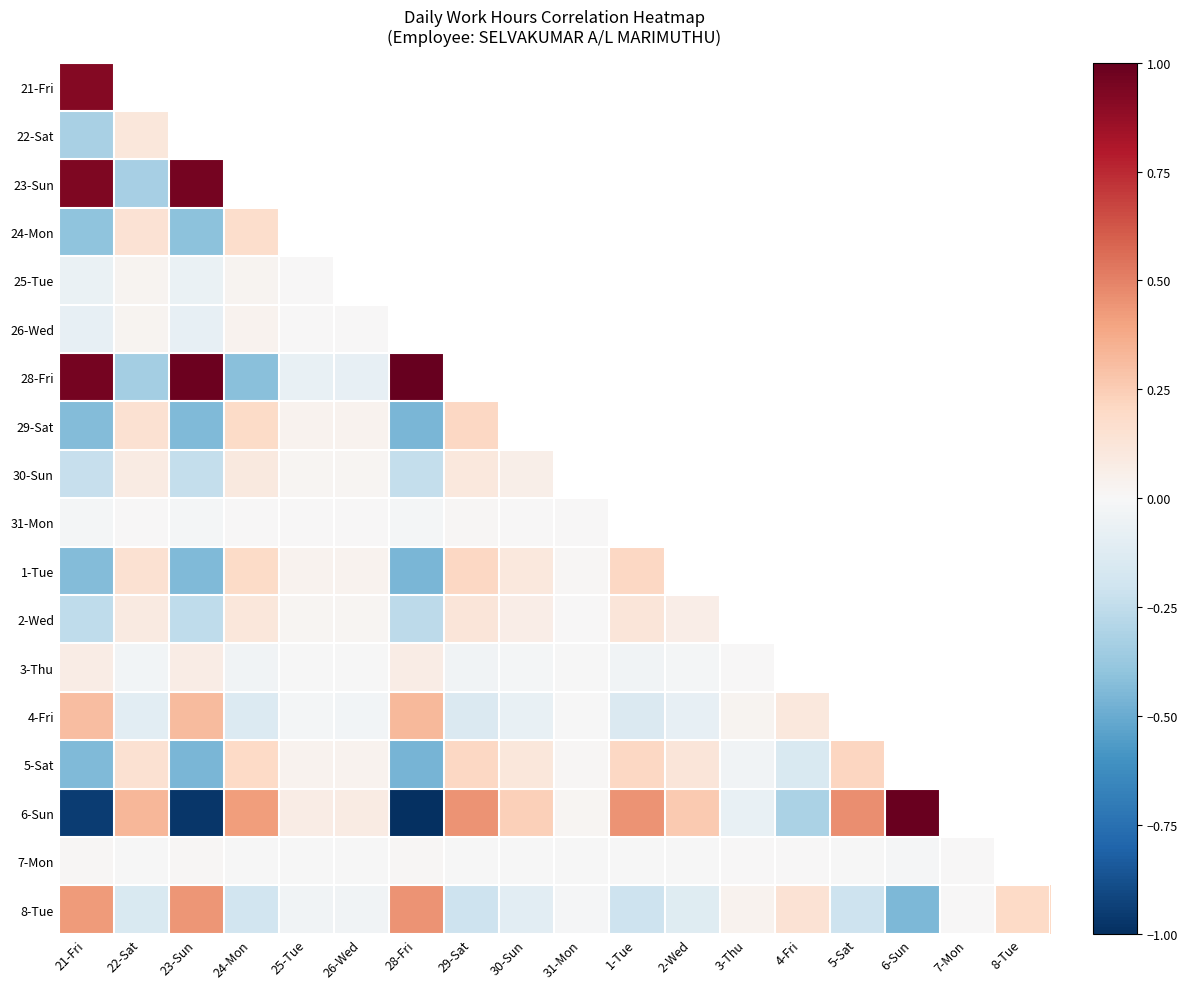

Between 7-Mon and 8-Tue, which is larger?

8-Tue